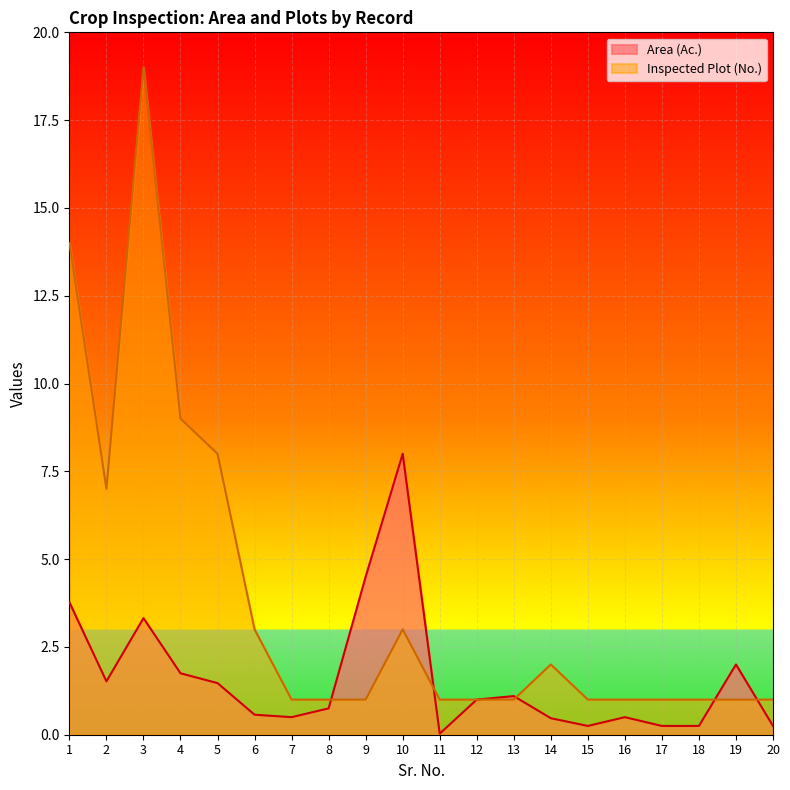

What is the spread (max minus min) of values at 14?

1.5